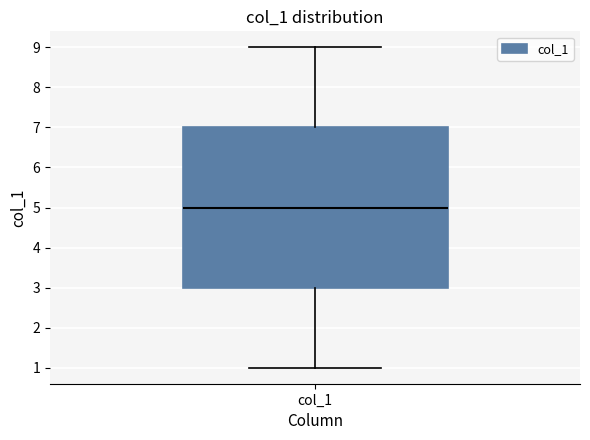

Read this box plot against the y-axis: the position of the median line, the range covered by the box, and the ends of both whiskers. The values are not printed on the chart, so give them approximately, as read against the axis.

median 5, box 3 to 7, whiskers 1 to 9